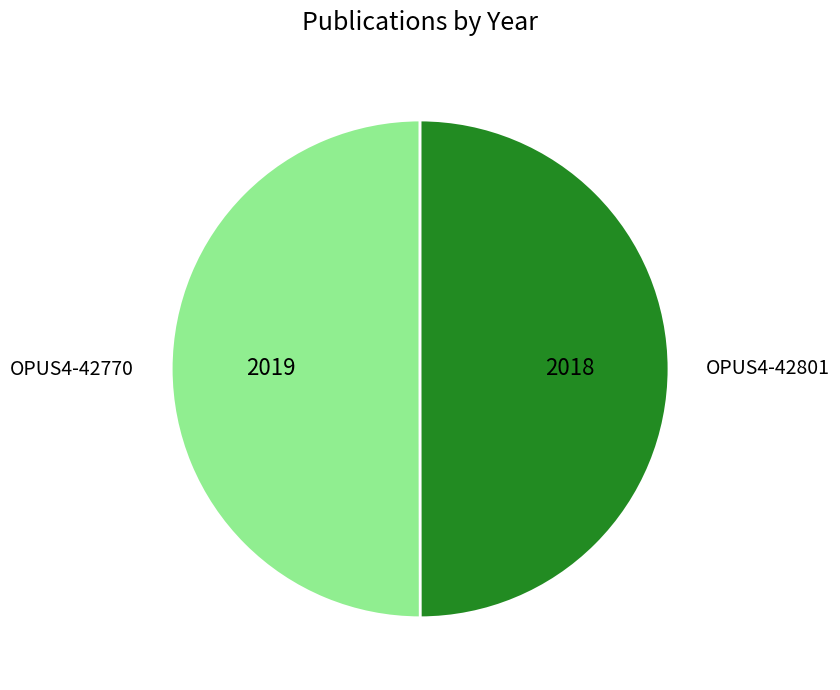

True or false: OPUS4-42770 accounts for 61% of the total.

False